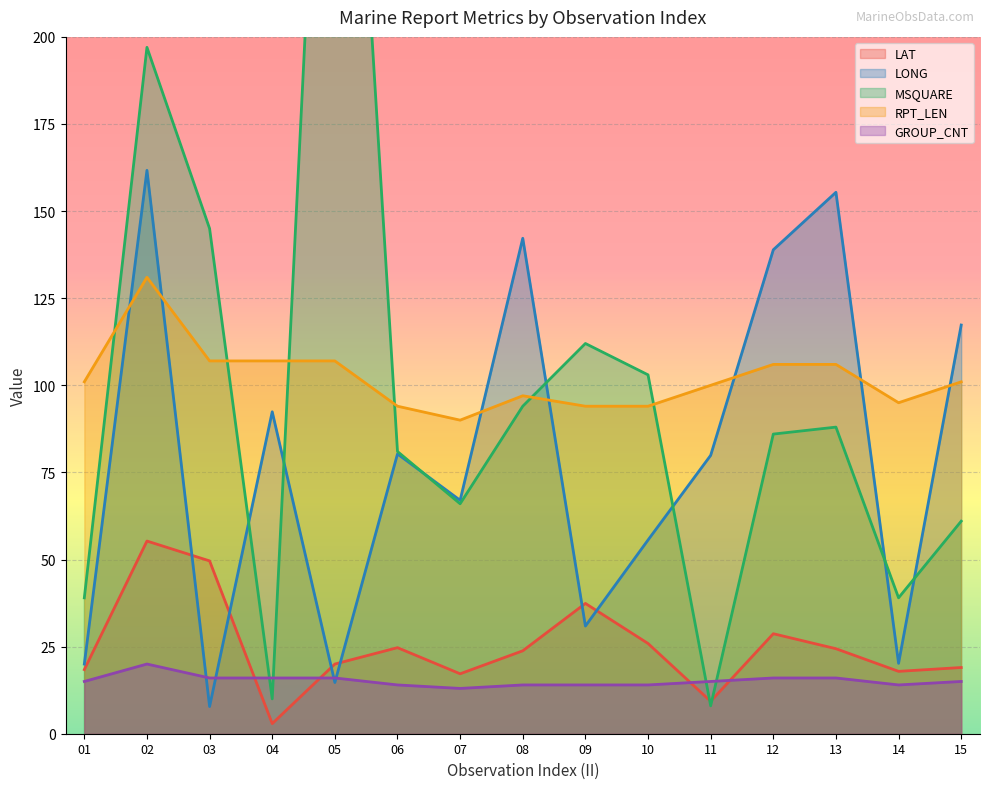

At which label does LONG first exceed 79?

02